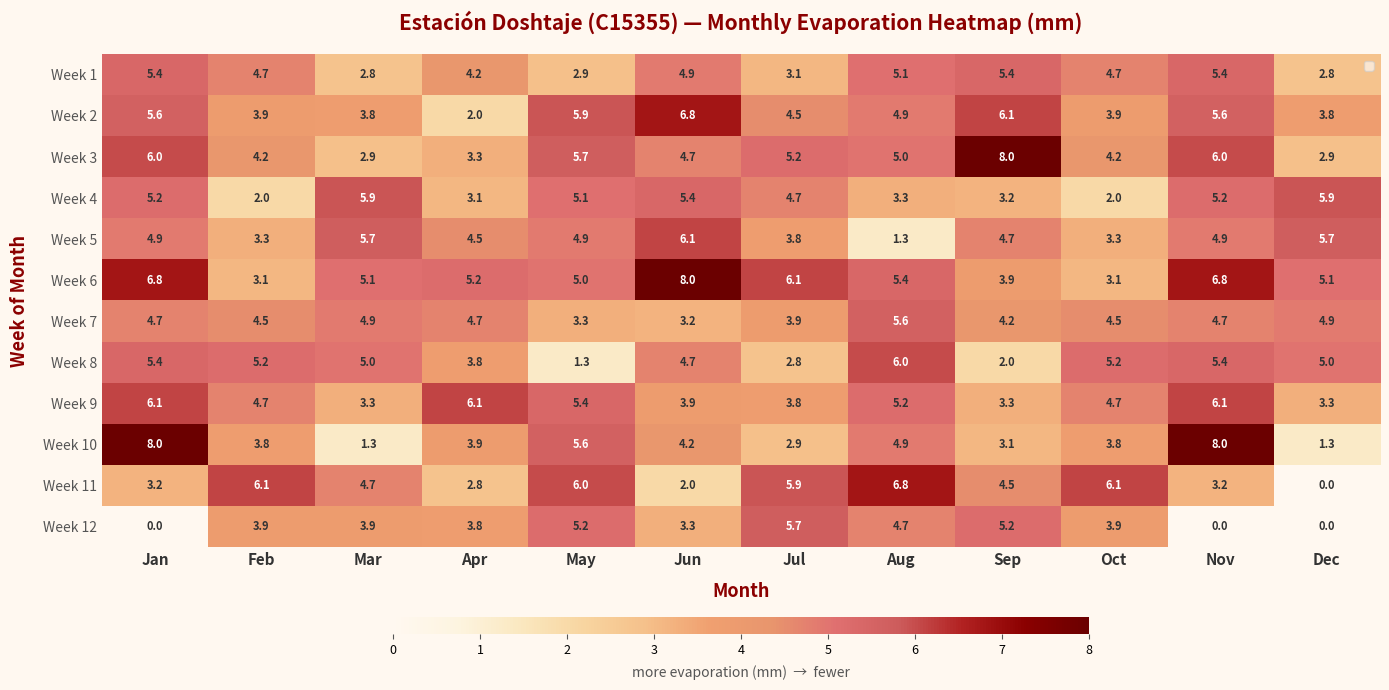

Which series has the widest spread of values?

Week 11